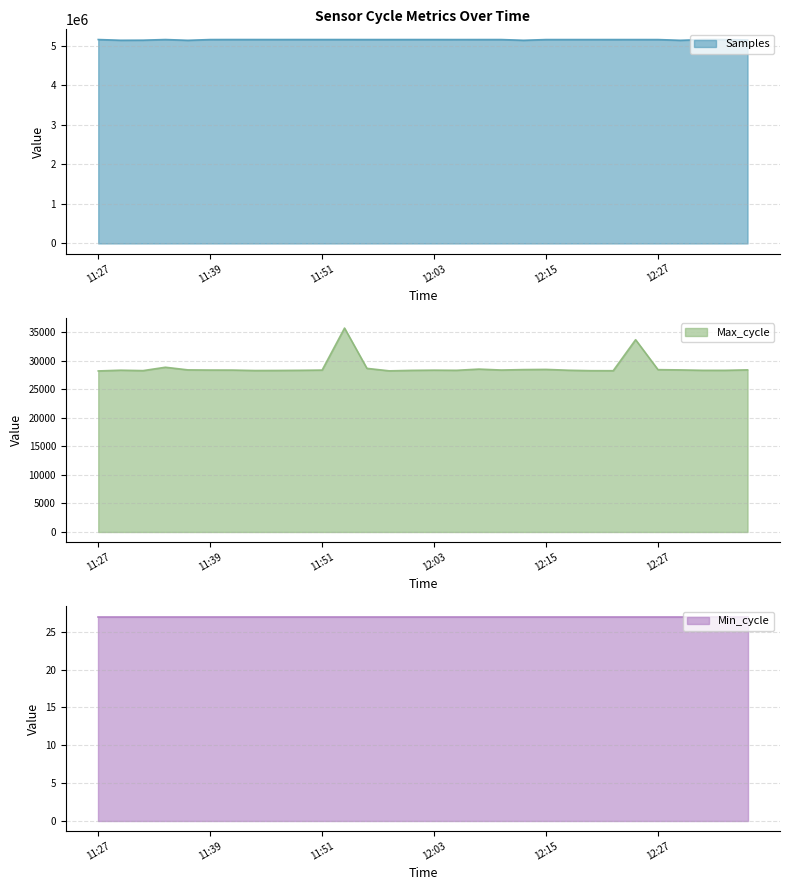

What is the total value across all series at 11:53?

5189859